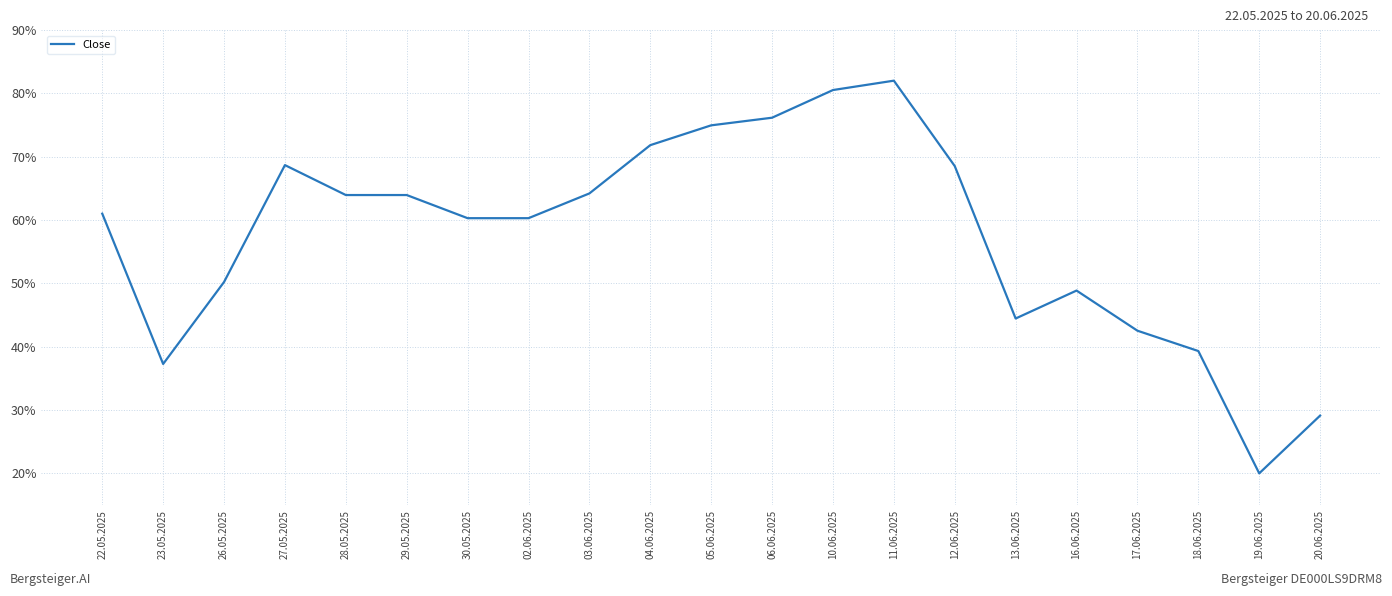

Where is the first local minimum?

23.05.2025